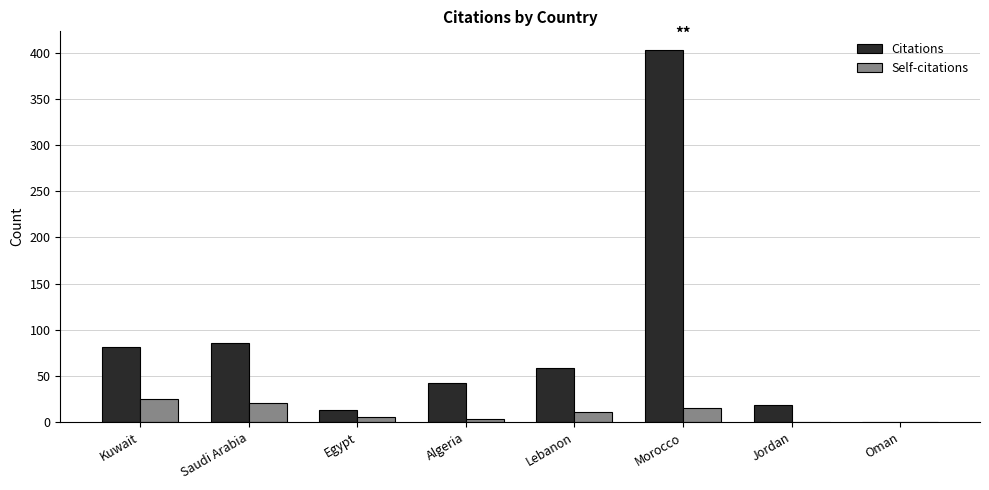

Is it true that Citations equals 86 at Saudi Arabia?

True